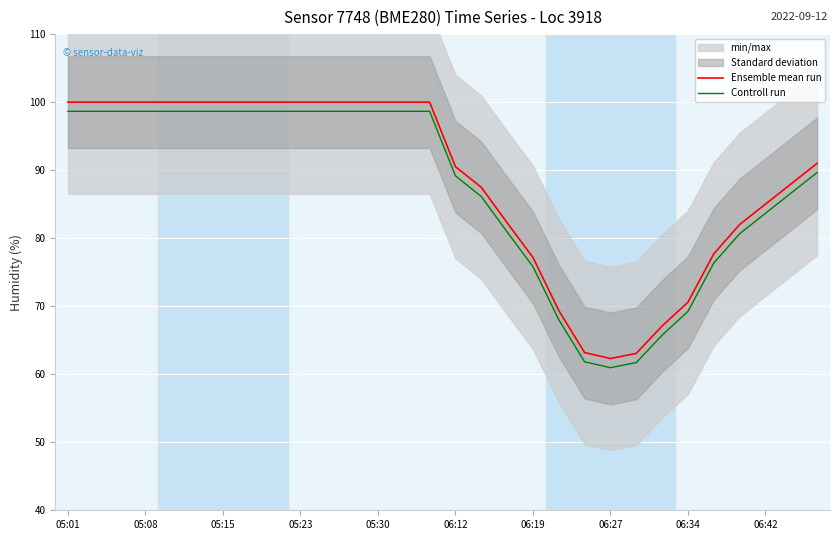

The value of Controll run at 06:12 is 34.2. True or false?

False